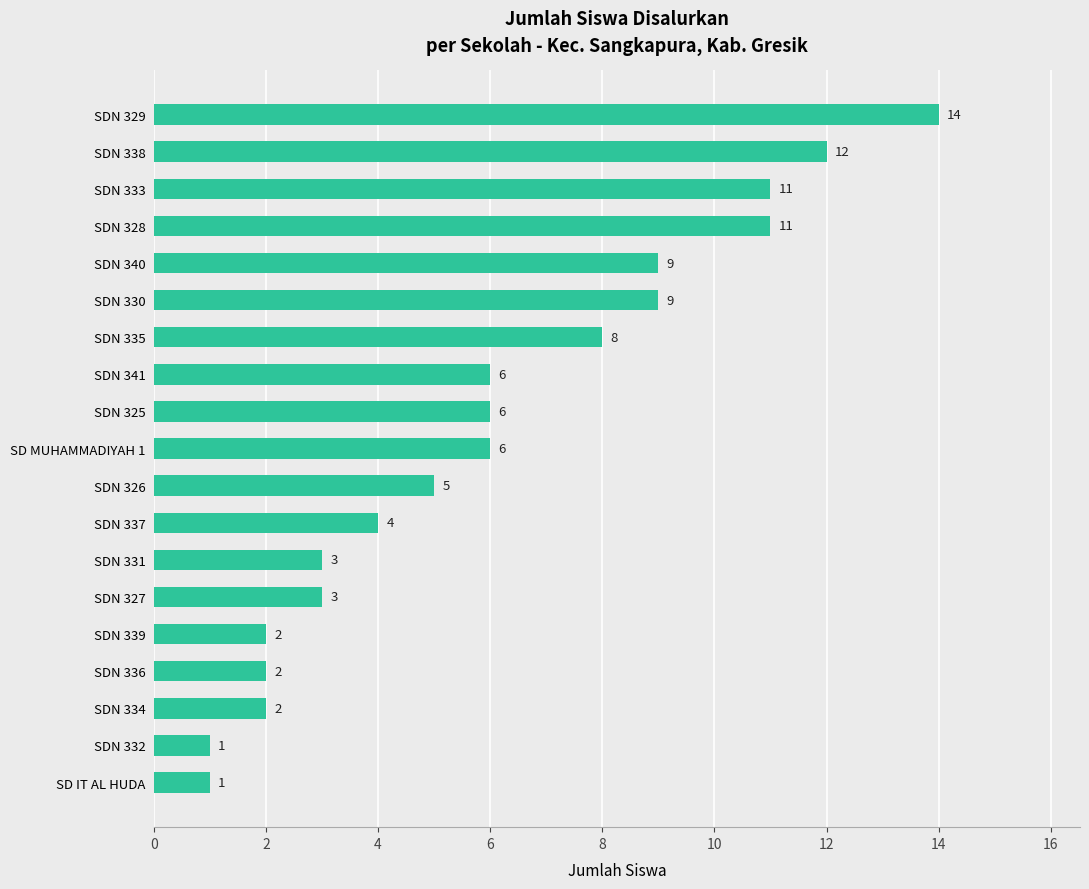

How many distinct data groups are displayed?

1